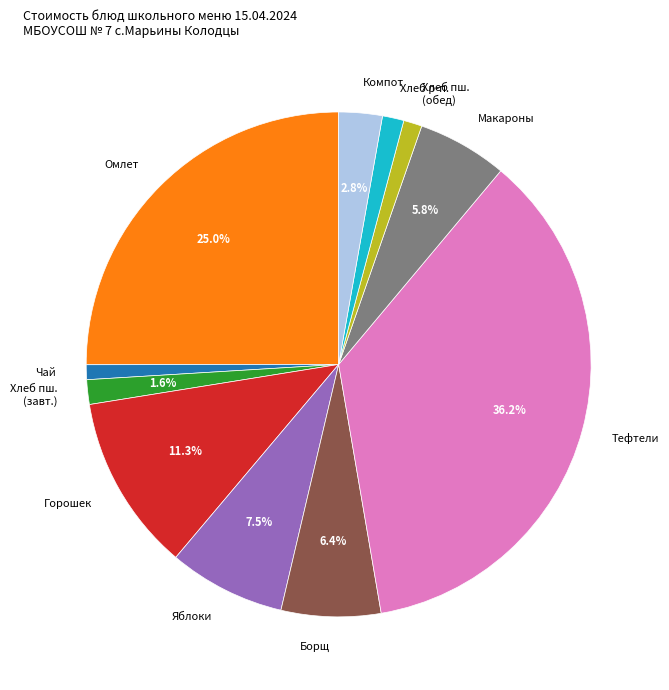

Between Борщ and Яблоки, which is larger?

Яблоки